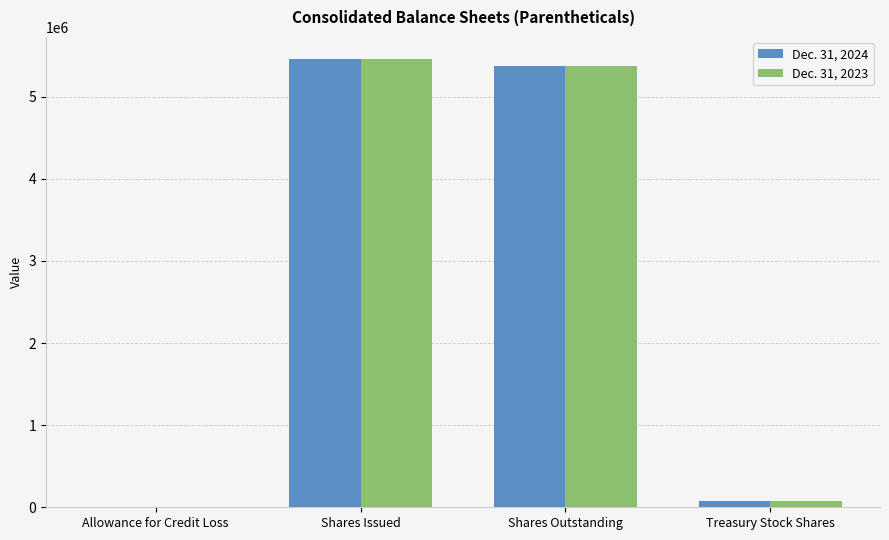

What is the maximum value shown in the chart?

5454639